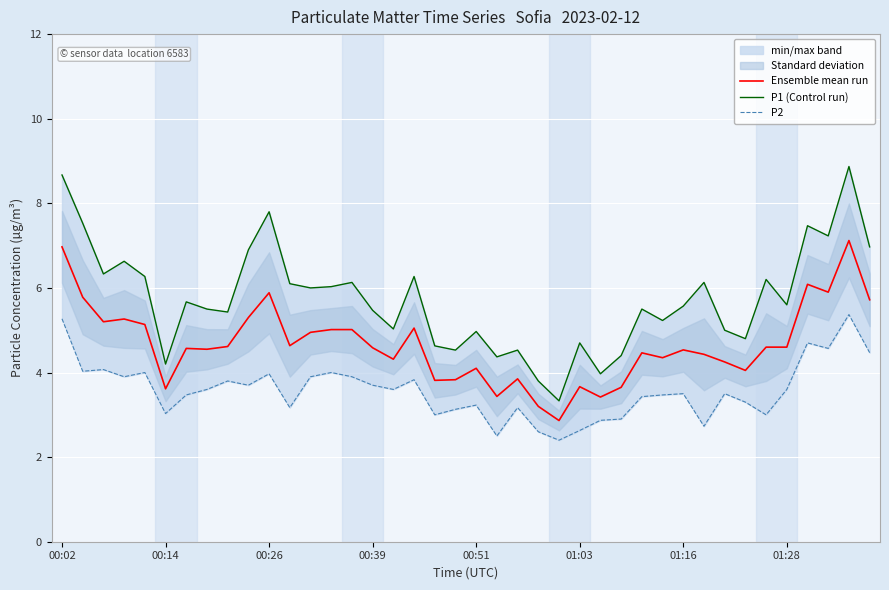

What is the value of the P2 point at the 2nd from the left?

4.0